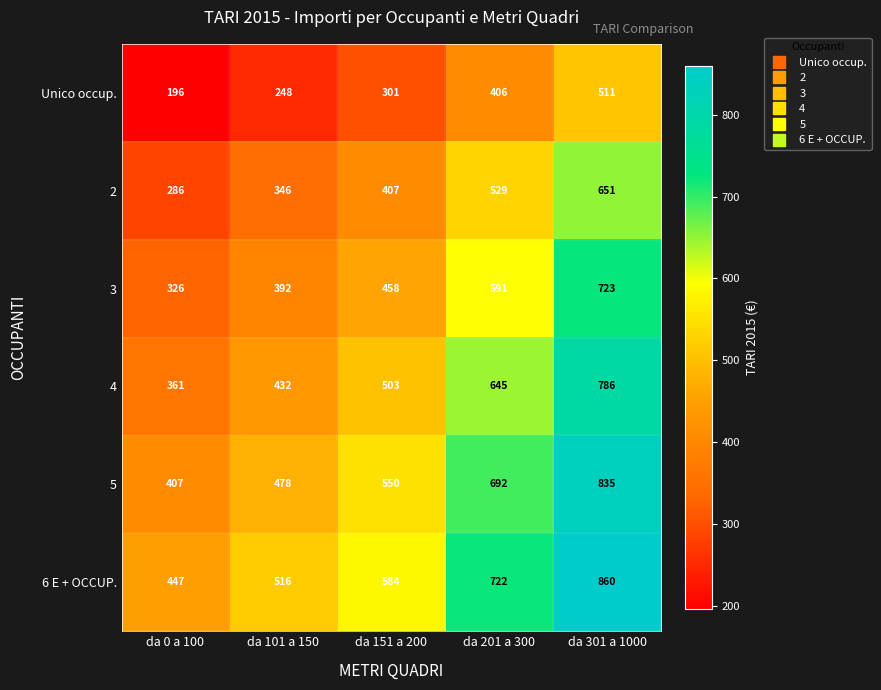

The 6 E + OCCUP. series shows 274 at da 101 a 150. True or false?

False